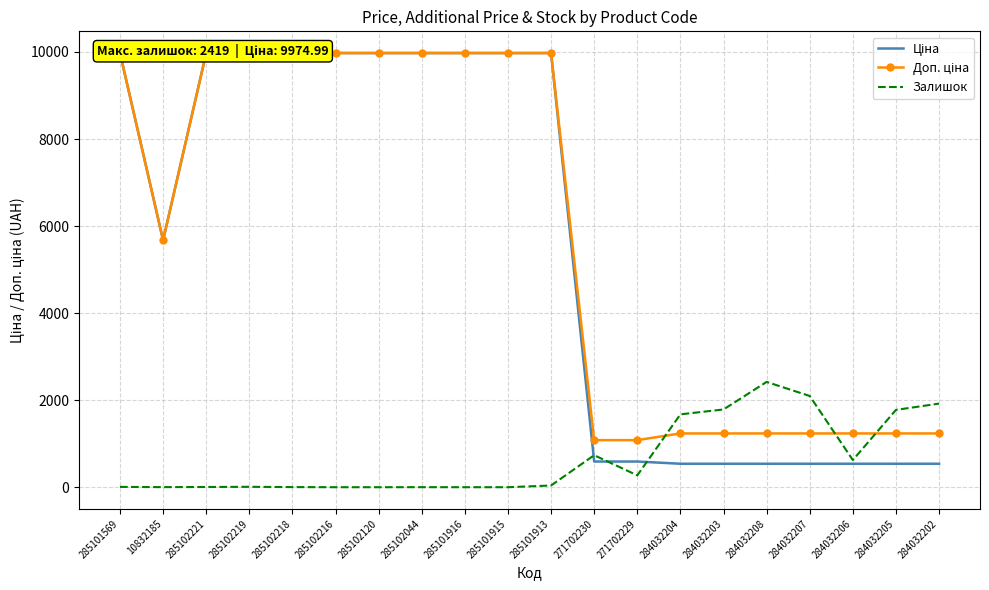

Which category has the highest value in the Ціна series?

285101569